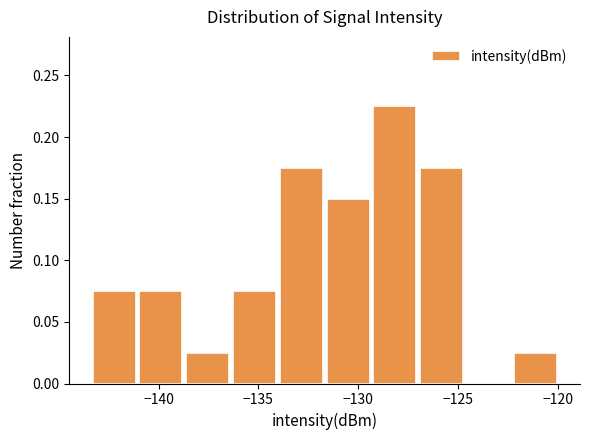

Which range on the x-axis has the tallest bar?

-129.0 to -127.0